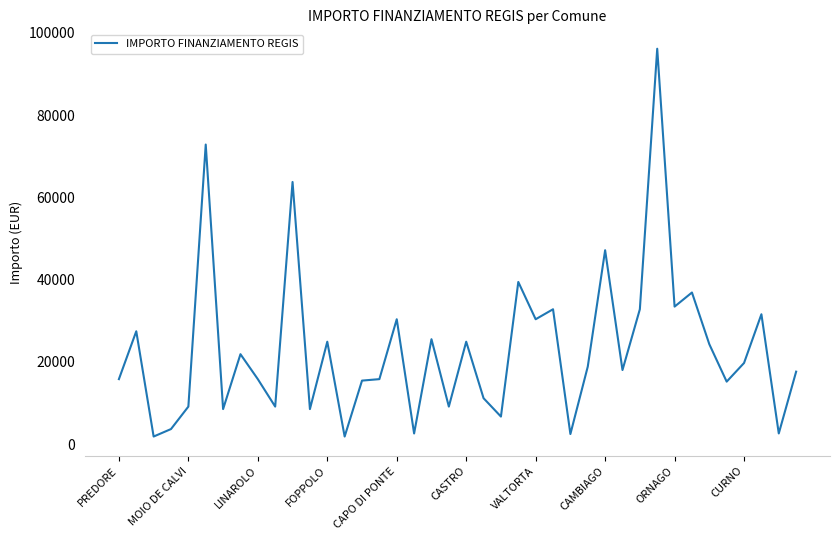

What is the difference between the maximum and second lowest values?

94324